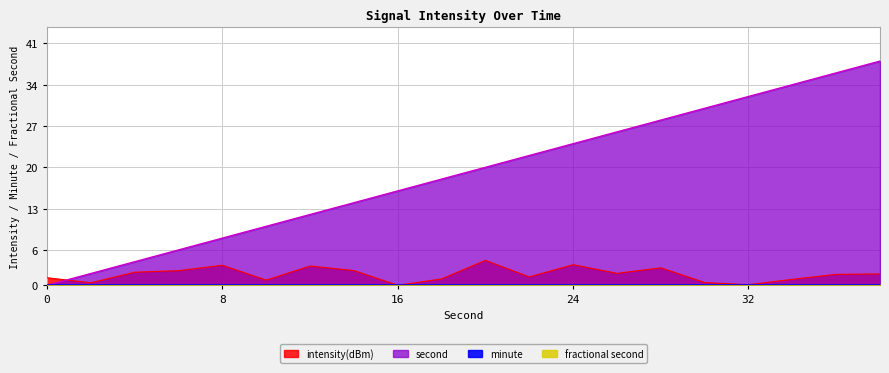

How many intersections are there between second and intensity(dBm)?

1